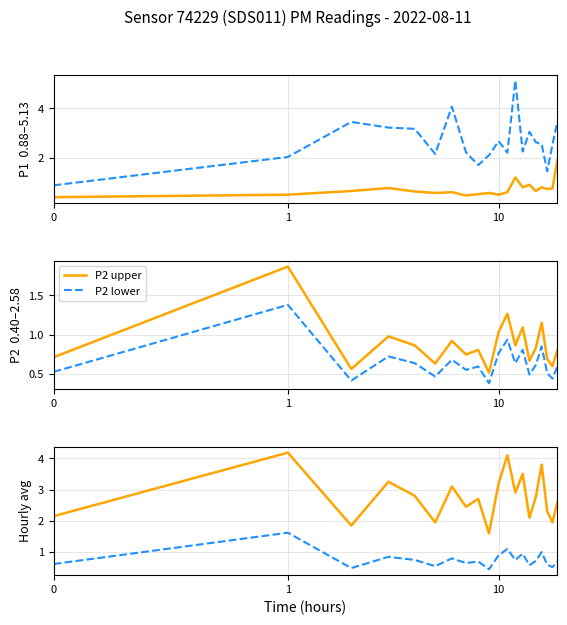

True or false: P2 lower and P2 upper intersect in this chart.

False